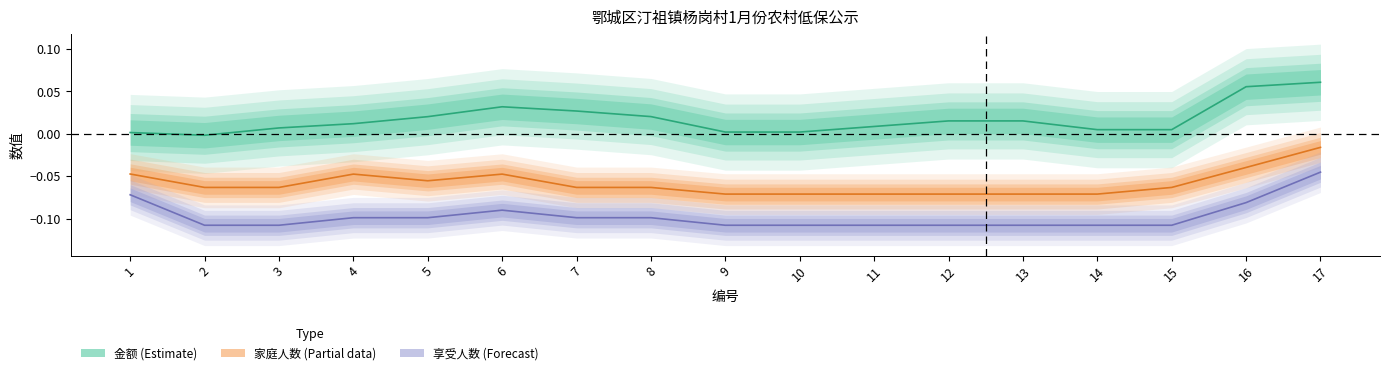

What is the smallest value displayed?

-0.1